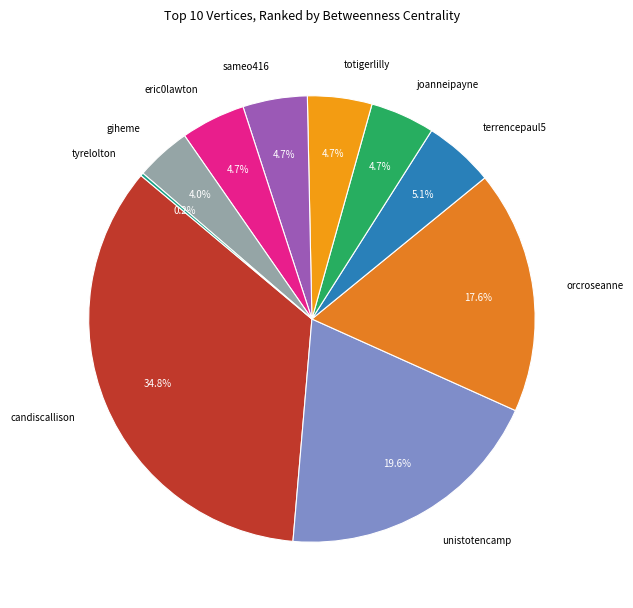

Which slice is the largest?

candiscallison